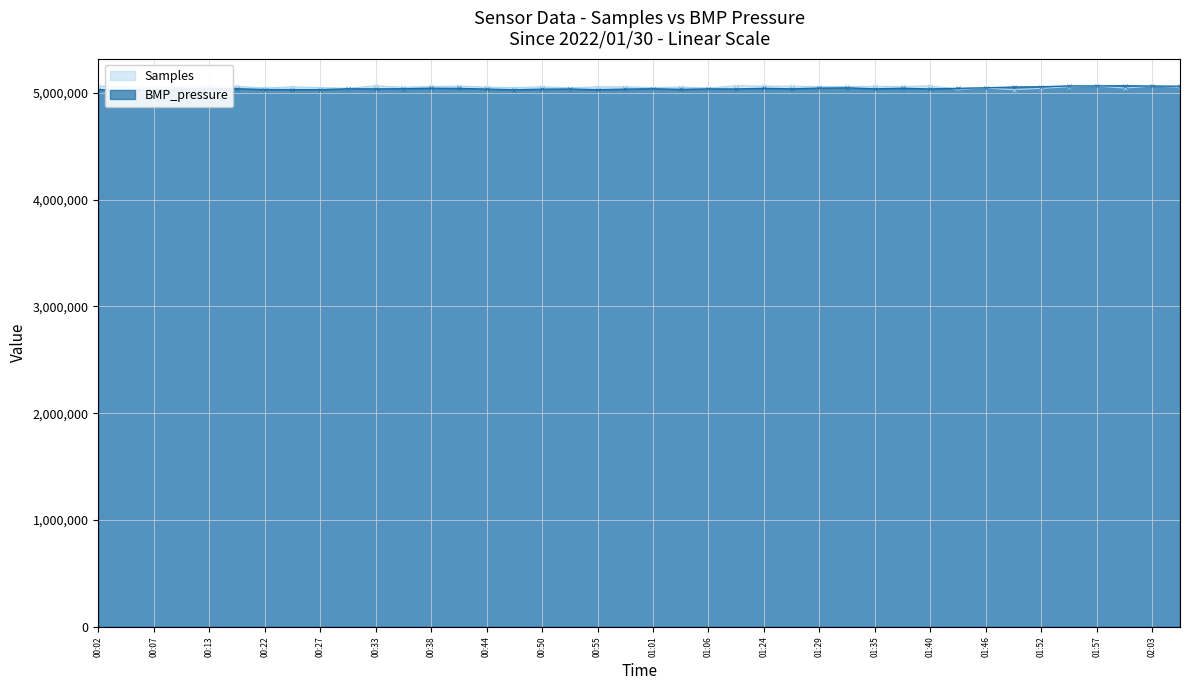

Reading right to left, list all the values displayed in this chart.

Samples: 02:06=5054035.0	02:03=5063994.0	02:00=5045414.0	01:57=5064061.0	01:55=5057736.0	01:52=5042766.0	01:49=5029198.0	01:46=5045586.0	01:43=5034162.0	01:40=5065515.0	01:38=5060317.0	01:35=5061534.0	01:32=5060376.0	01:29=5059146.0	01:27=5062237.0	01:24=5063916.0	01:09=5067116.0	01:06=5045404.0	01:03=5055324.0	01:01=5049838.0	00:58=5056933.0	00:55=5057207.0	00:52=5047641.0	00:50=5057558.0	00:47=5049361.0	00:44=5054714.0	00:41=5064071.0	00:38=5060958.0	00:36=5053064.0	00:33=5066210.0	00:30=5043413.0	00:27=5049851.0	00:24=5056903.0	00:22=5045832.0	00:16=5060930.0	00:13=5057751.0	00:10=5057100.0	00:07=5047391.0	00:05=5061453.0	00:02=5062862.0
BMP_pressure: 02:06=5062960.6	02:03=5063999.5	02:00=5067116.0	01:57=5065557.7	01:55=5065038.3	01:52=5057246.9	01:49=5055169.2	01:46=5047377.9	01:43=5043222.5	01:40=5036989.4	01:38=5043222.5	01:35=5038028.2	01:32=5047377.9	01:29=5044780.7	01:27=5038028.2	01:24=5042703.0	01:09=5036989.4	01:06=5037508.8	01:03=5033353.4	01:01=5038547.6	00:58=5035431.1	00:55=5030236.8	00:52=5036469.9	00:50=5034911.7	00:47=5029198.0	00:44=5035950.5	00:41=5042183.6	00:38=5043741.9	00:36=5039067.1	00:33=5037508.8	00:30=5038547.6	00:27=5030236.8	00:24=5030756.3	00:22=5031275.7	00:16=5039067.1	00:13=5038028.2	00:10=5036989.4	00:07=5031795.1	00:05=5030236.8	00:02=5029717.4